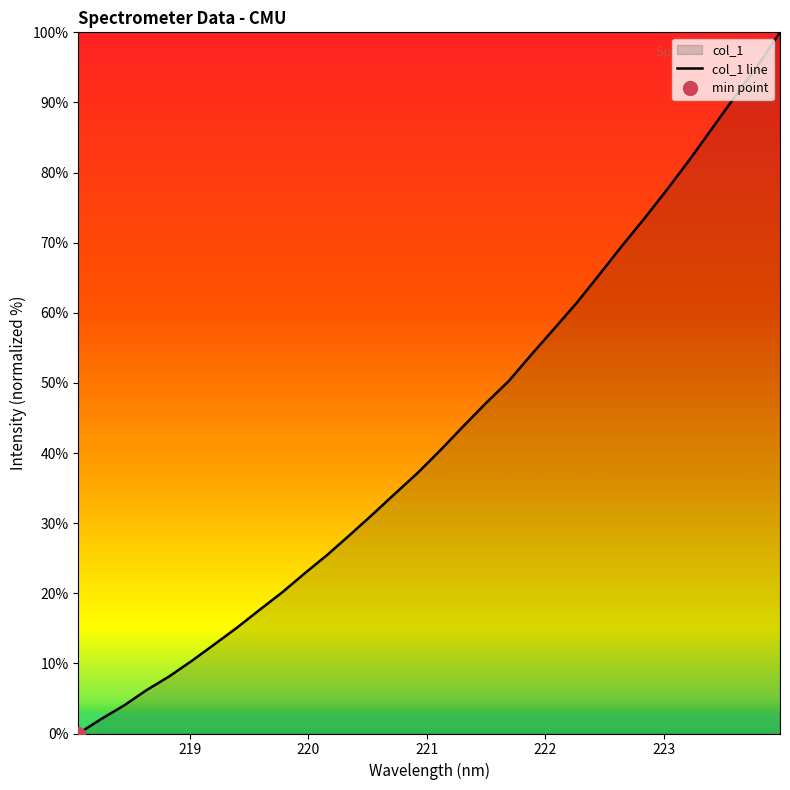

Reading left to right, list all the values displayed in this chart.

0.0	2.1	4.0	6.2	8.1	10.4	12.7	15.1	17.6	20.1	22.9	25.5	28.4	31.3	34.3	37.2	40.5	43.8	47.1	50.3	54.0	57.7	61.4	65.4	69.5	73.5	77.6	81.8	86.3	90.8	95.2	100.0